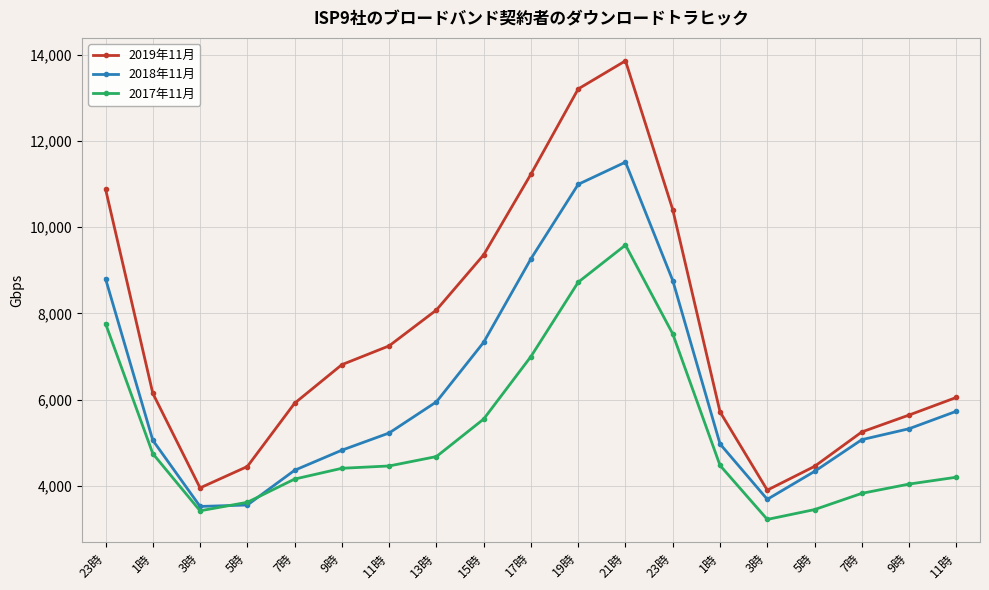

Does the chart have visible grid lines?

Yes